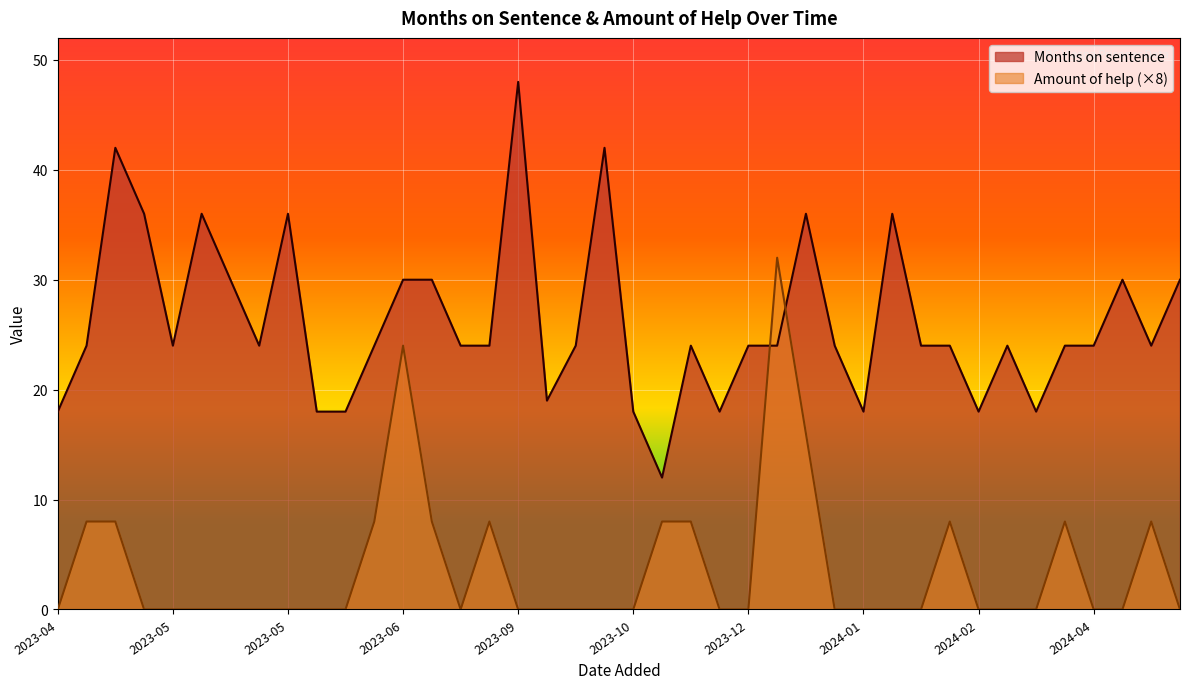

What is the value of the Months on sentence point at the 14th from the left?

30